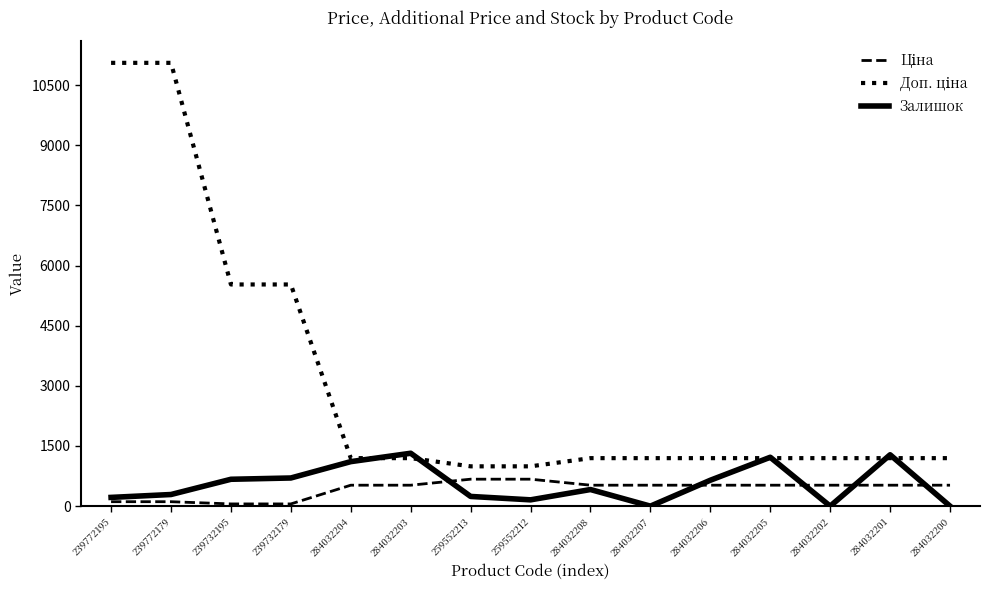

Which series changed the most between 284032208 and 284032207?

Залишок